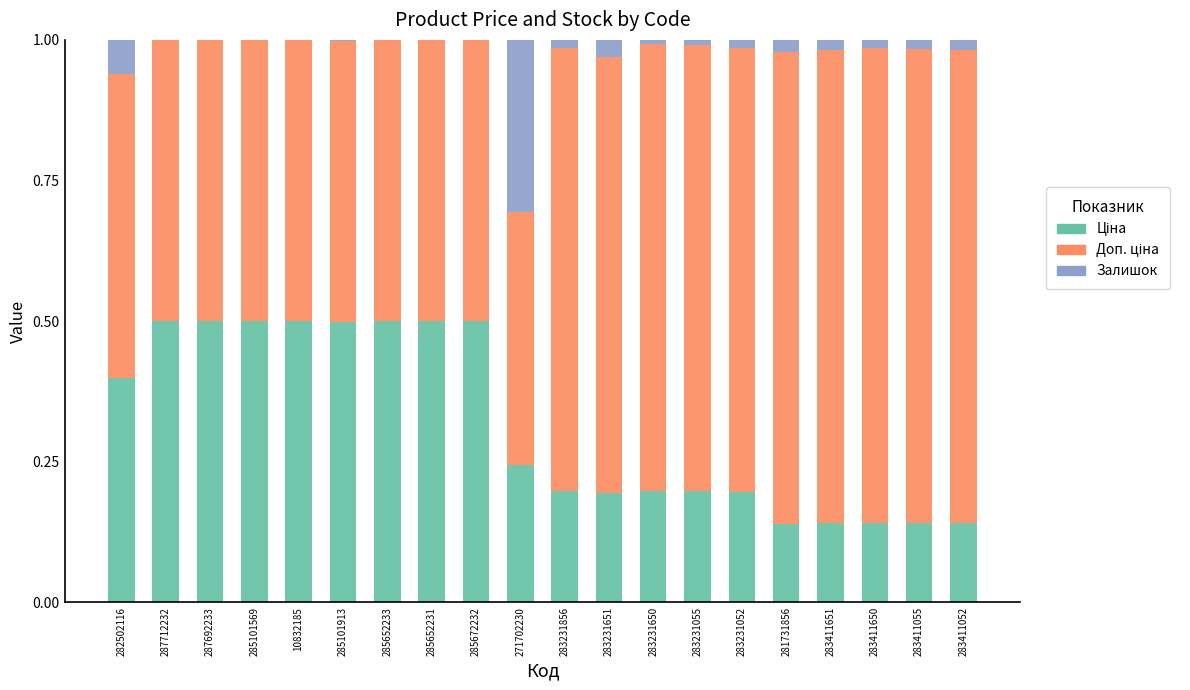

Rank the series by their maximum value, from highest to lowest.

Доп. ціна, Ціна, Залишок